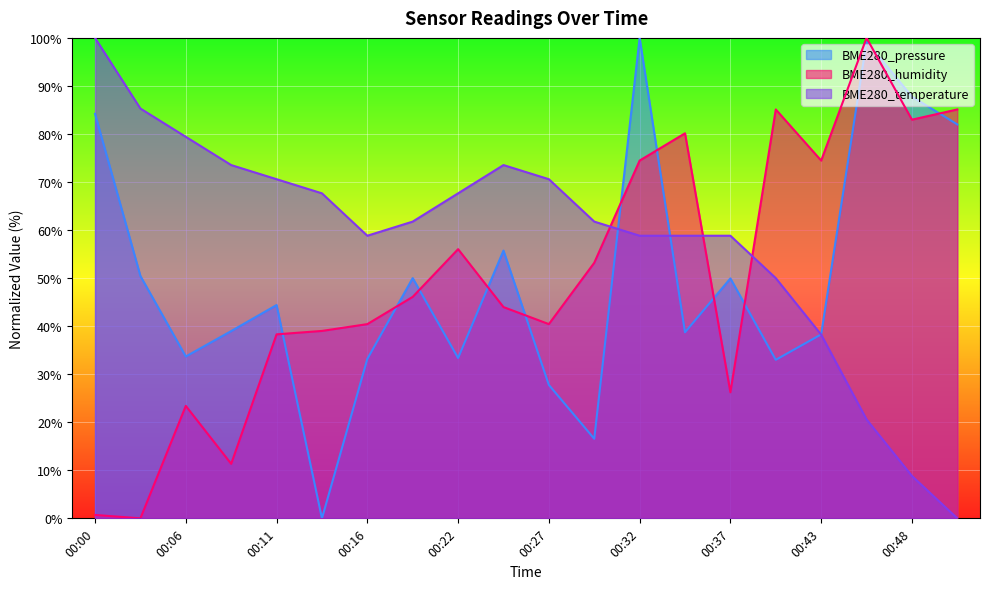

Is it true that BME280_temperature equals 43.1 at 00:51?

False